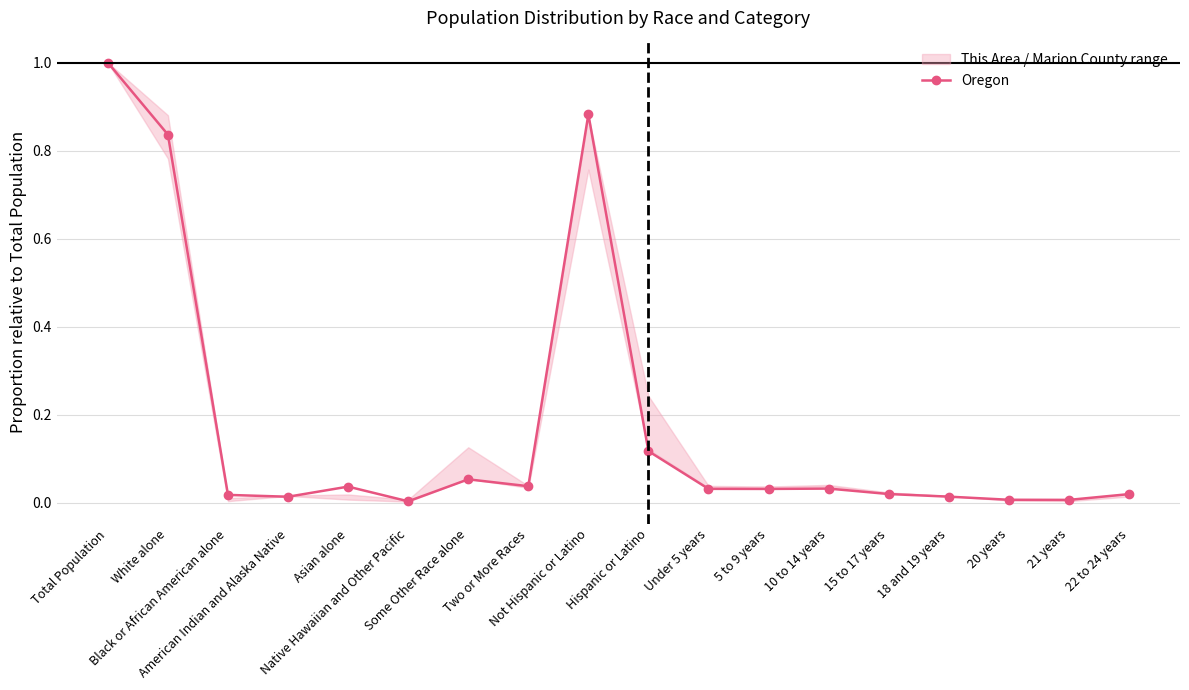

Reading left to right, what are all the values shown in this chart?

1.0	0.8	0.0	0.0	0.0	0.0	0.1	0.0	0.9	0.1	0.0	0.0	0.0	0.0	0.0	0.0	0.0	0.0